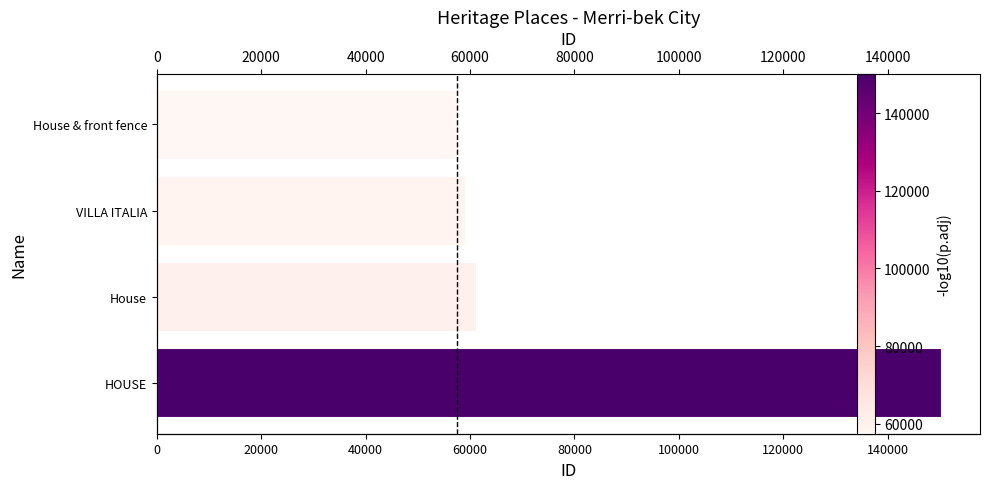

What is the value of the 1st bar from the left?

57421